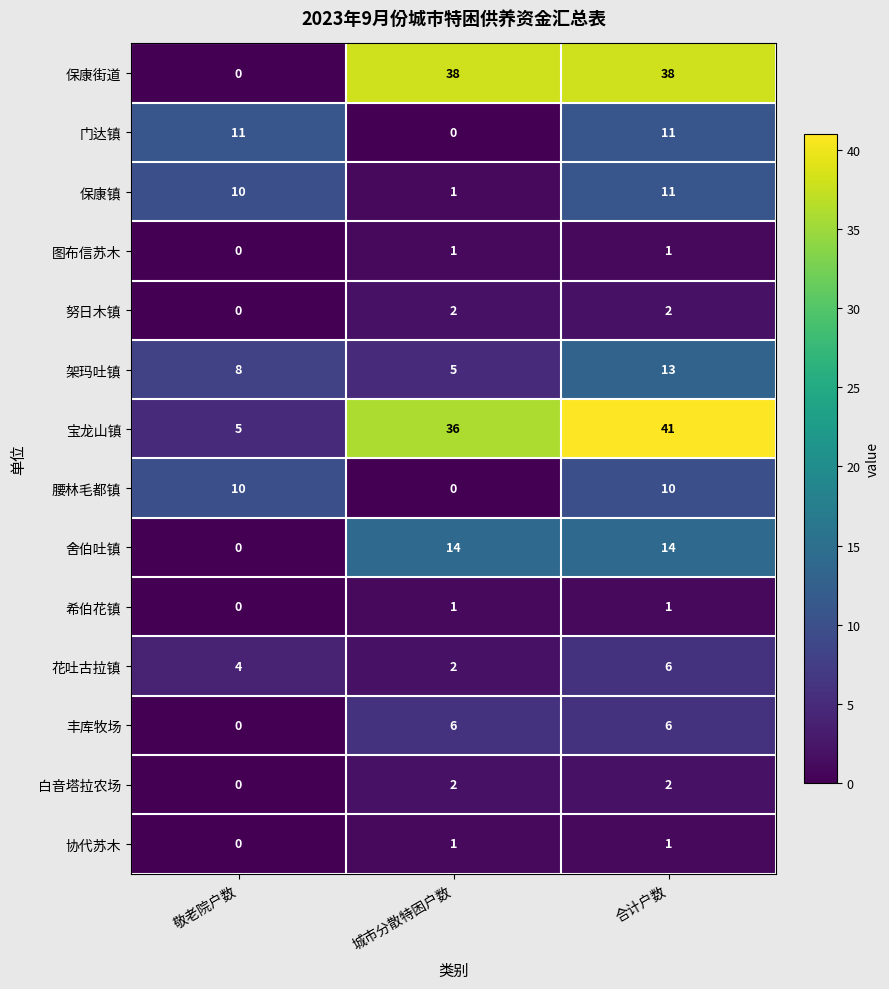

At which label is 图布信苏木 closest to 0?

敬老院户数